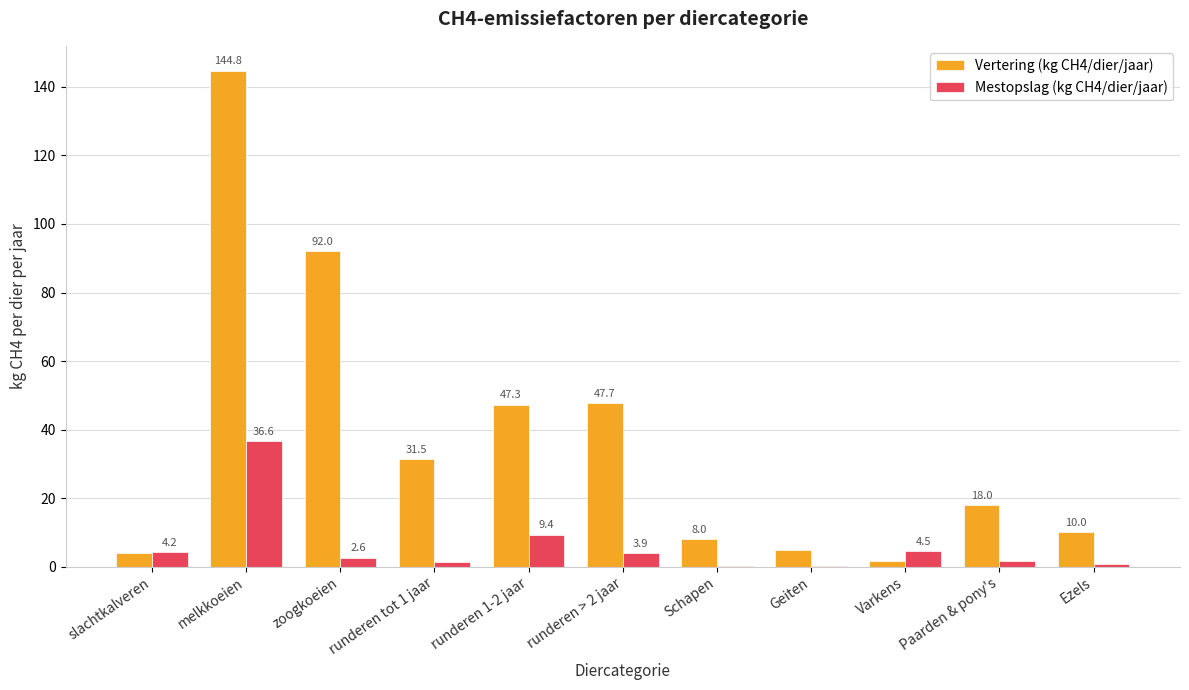

What is the sum of the Mestopslag (kg CH4/dier/jaar) values at runderen 1-2 jaar and melkkoeien?

46.0